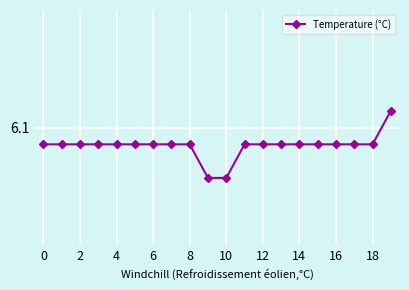

What is the greatest value displayed?

6.2